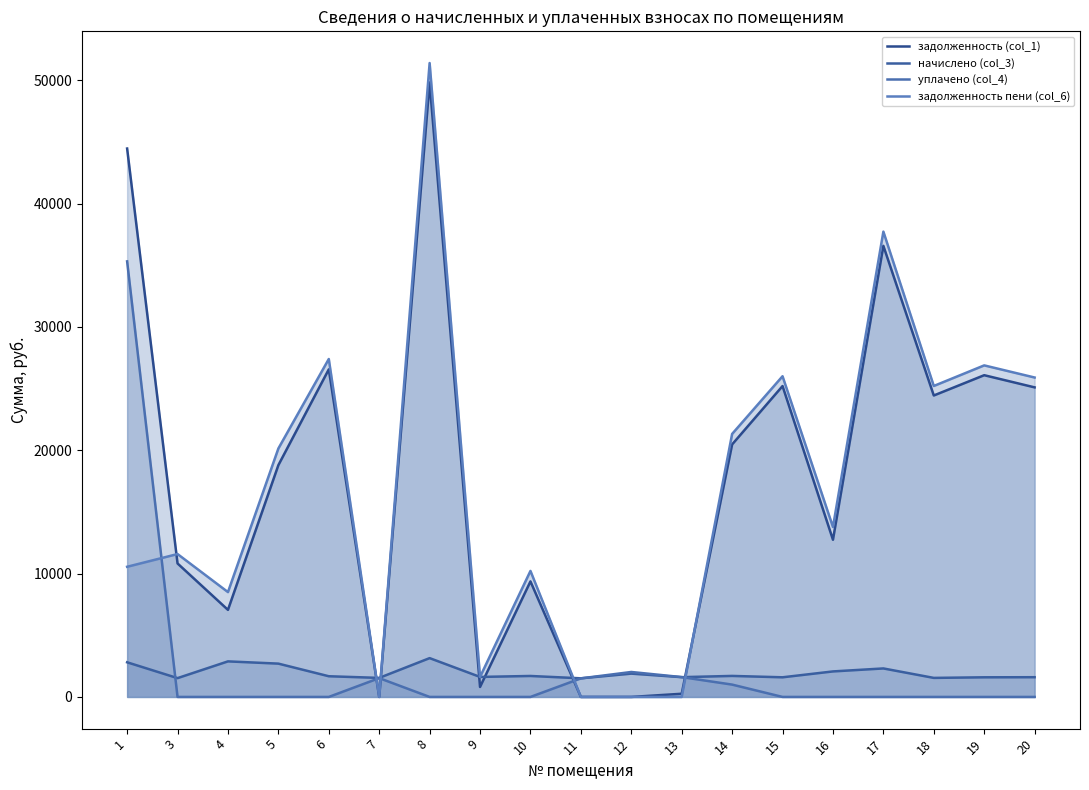

Where do задолженность пени (col_6) and начислено (col_3) first cross each other?

6 and 7